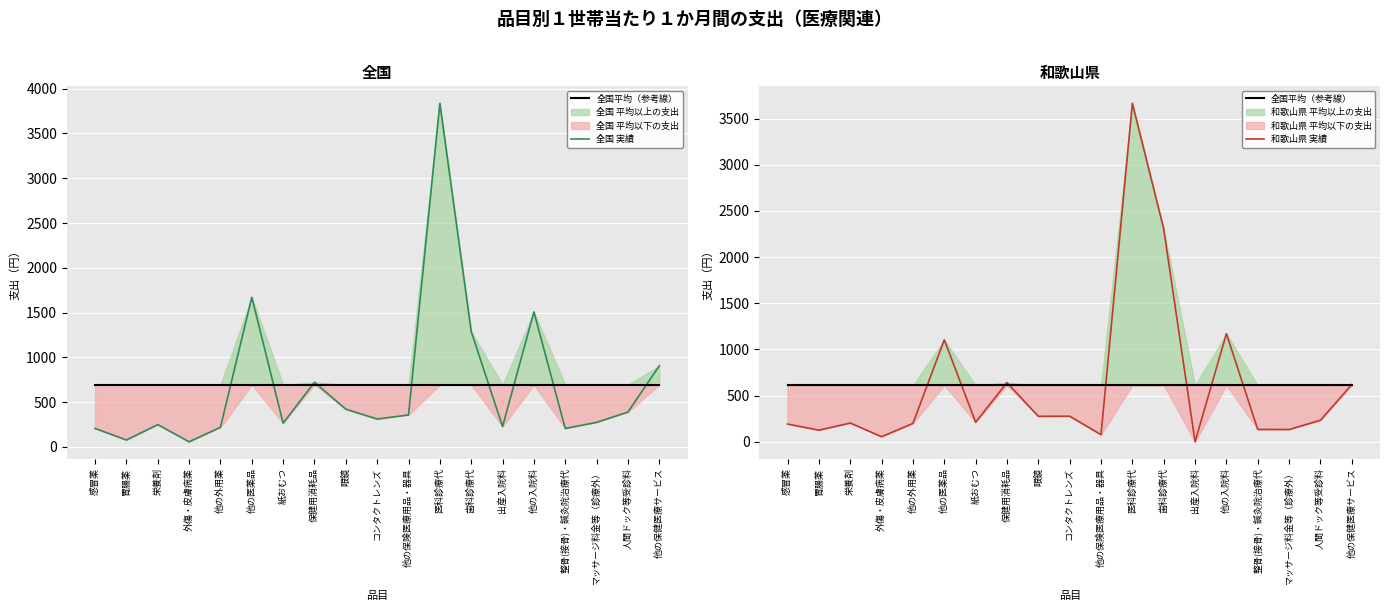

True or false: 和歌山県 実績 and 全国 実績 cross at least once.

True